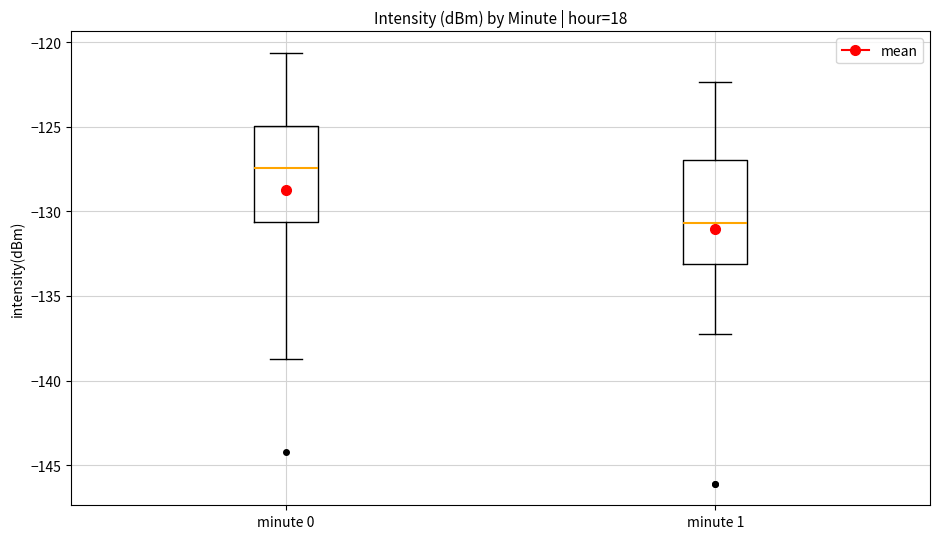

Reading left to right, transcribe this box plot: for each box, give where its median line is, the range the box spans, and where its two whiskers end, as read against the y-axis. The values are not printed on the chart, so give them approximately, as read against the axis.

minute 0: median -127.5, box -130.5 to -125.0, whiskers -138.5 to -120.5
minute 1: median -130.5, box -133.0 to -127.0, whiskers -137.5 to -122.5